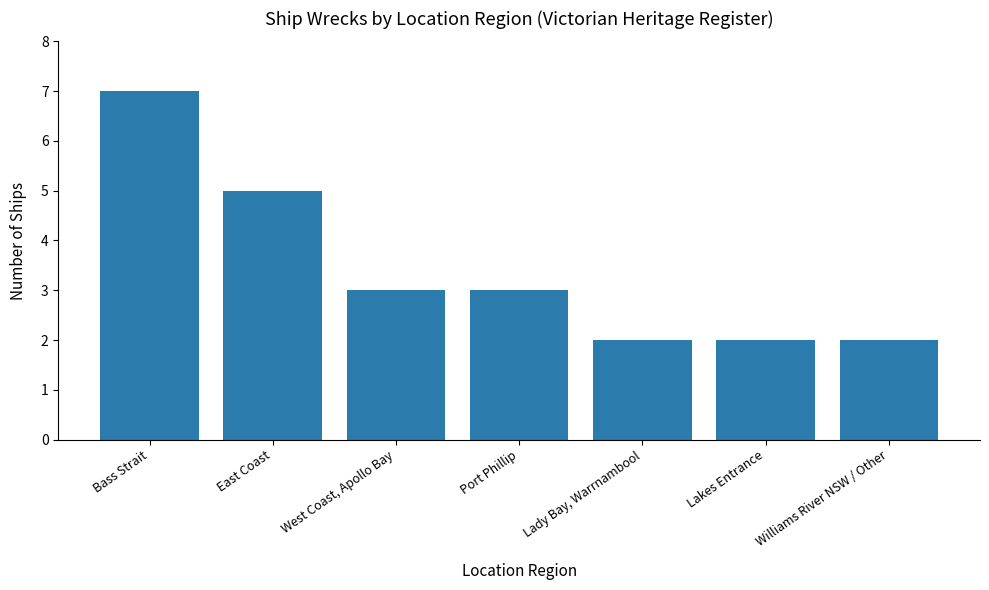

What is the label of the 5th bar from the right?

West Coast, Apollo Bay